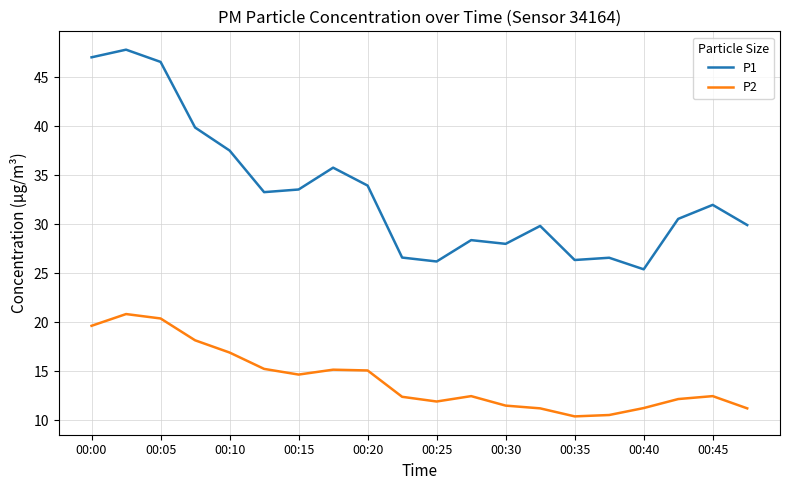

What is the difference between the maximum and minimum values in the P1 series?

22.4